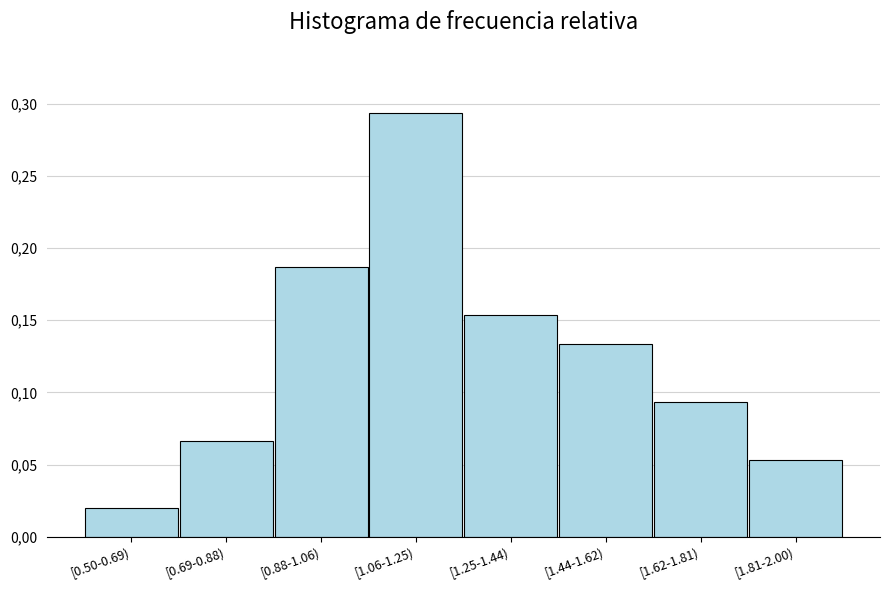

Are the bars horizontal?

No